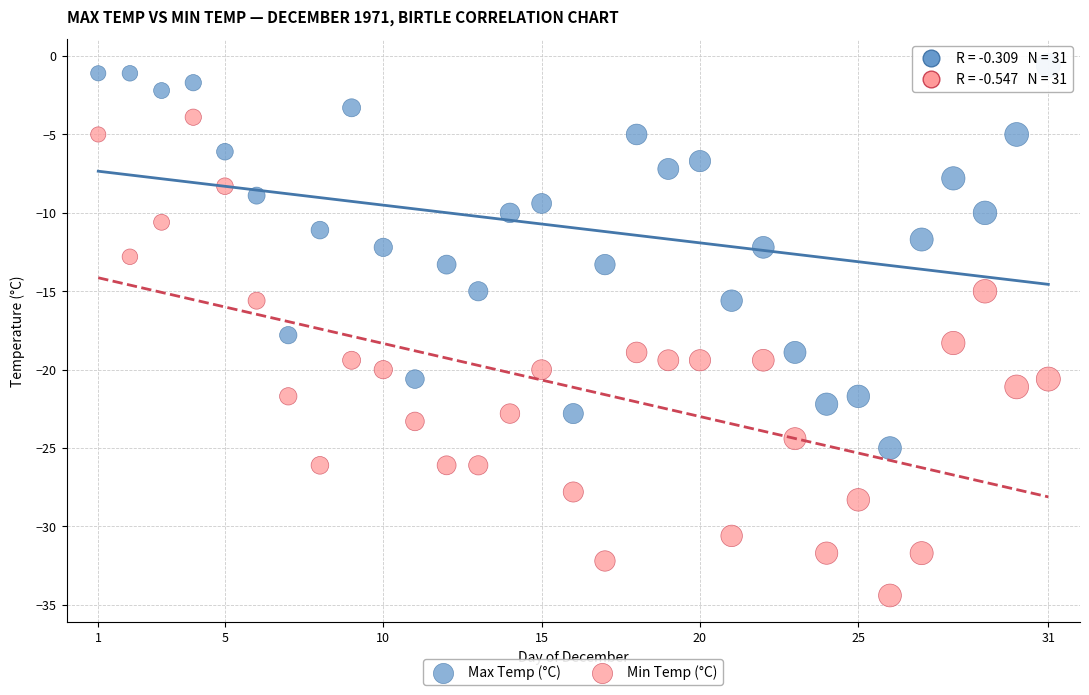

Which series has the widest spread of Y values?

Min Temp (°C)